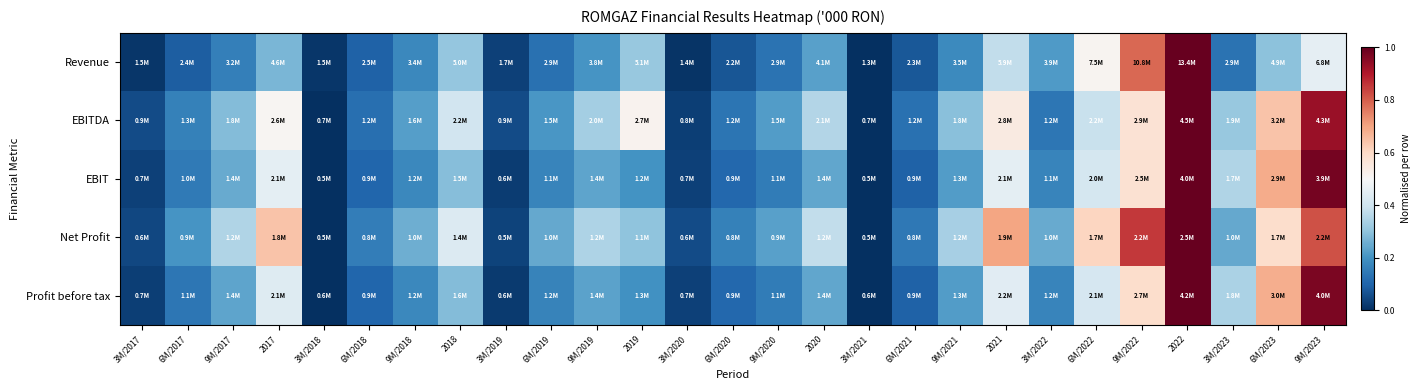

At how many categories does at least one series exceed 0?

27